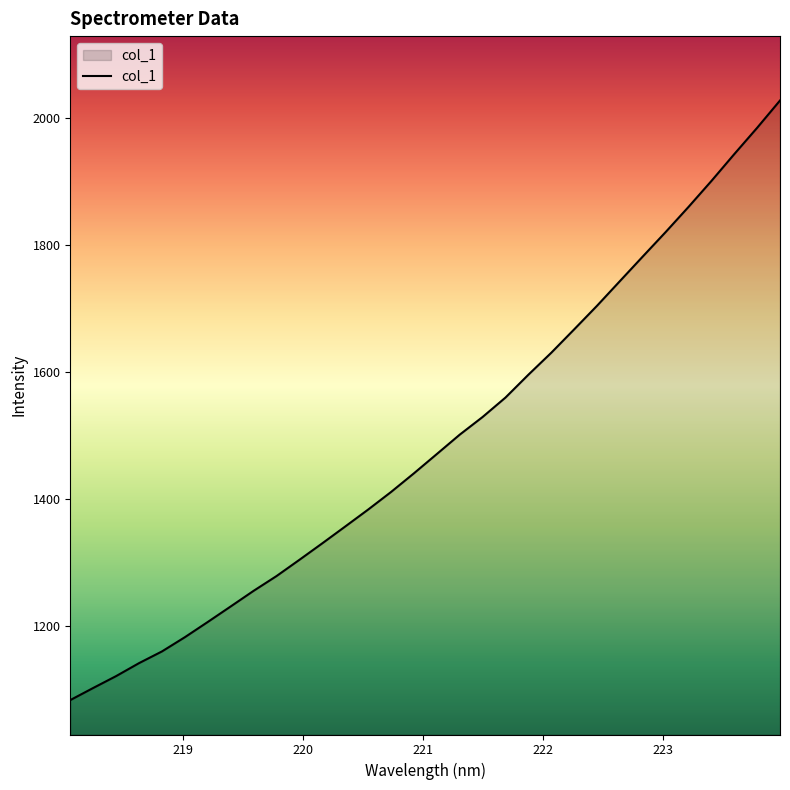

What is the greatest value displayed?

2027.7